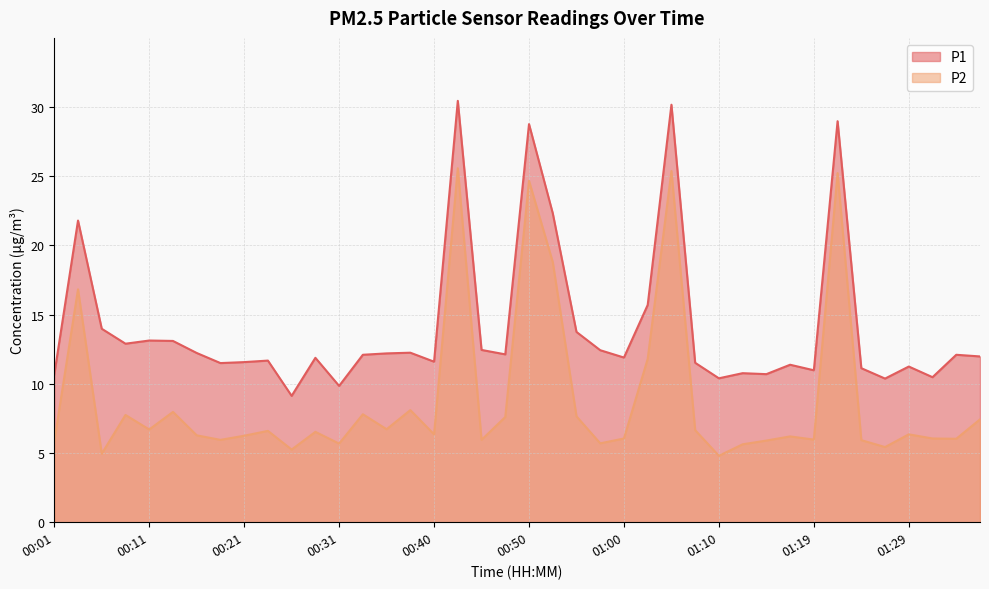

Reading left to right, what are all the values shown in this chart?

P1: 00:01=10.7	00:04=21.8	00:06=14.0	00:09=12.9	00:11=13.1	00:13=13.1	00:16=12.2	00:18=11.5	00:21=11.6	00:23=11.7	00:26=9.1	00:28=11.9	00:31=9.8	00:33=12.1	00:35=12.2	00:38=12.2	00:40=11.6	00:43=30.4	00:45=12.4	00:48=12.1	00:50=28.8	00:52=22.3	00:55=13.8	00:57=12.4	01:00=11.9	01:02=15.7	01:05=30.2	01:07=11.5	01:10=10.4	01:12=10.8	01:15=10.7	01:17=11.4	01:19=11.0	01:22=29.0	01:24=11.1	01:27=10.4	01:29=11.2	01:32=10.5	01:34=12.1	01:36=12.0
P2: 00:01=5.8	00:04=16.8	00:06=5.0	00:09=7.8	00:11=6.7	00:13=8.0	00:16=6.3	00:18=6.0	00:21=6.2	00:23=6.6	00:26=5.2	00:28=6.5	00:31=5.7	00:33=7.8	00:35=6.7	00:38=8.1	00:40=6.3	00:43=25.6	00:45=6.0	00:48=7.6	00:50=24.7	00:52=18.8	00:55=7.7	00:57=5.7	01:00=6.0	01:02=11.8	01:05=25.4	01:07=6.7	01:10=4.8	01:12=5.6	01:15=5.9	01:17=6.2	01:19=6.0	01:22=25.2	01:24=5.9	01:27=5.4	01:29=6.3	01:32=6.0	01:34=6.0	01:36=7.4